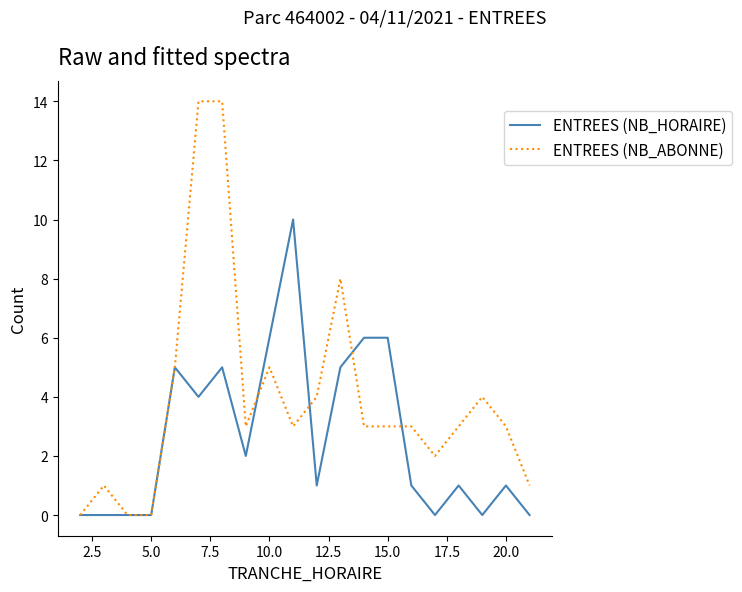

Which series has the widest spread of values?

ENTREES (NB_ABONNE)